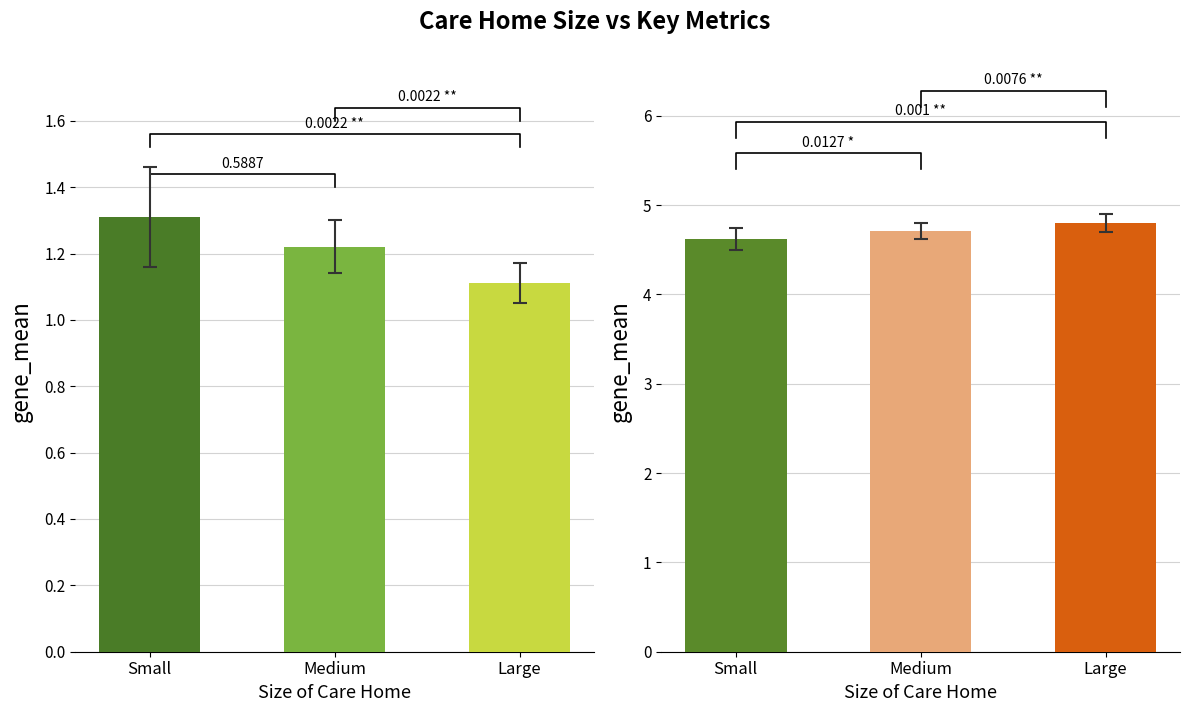

What is the spread (max minus min) of values at Medium?

3.5